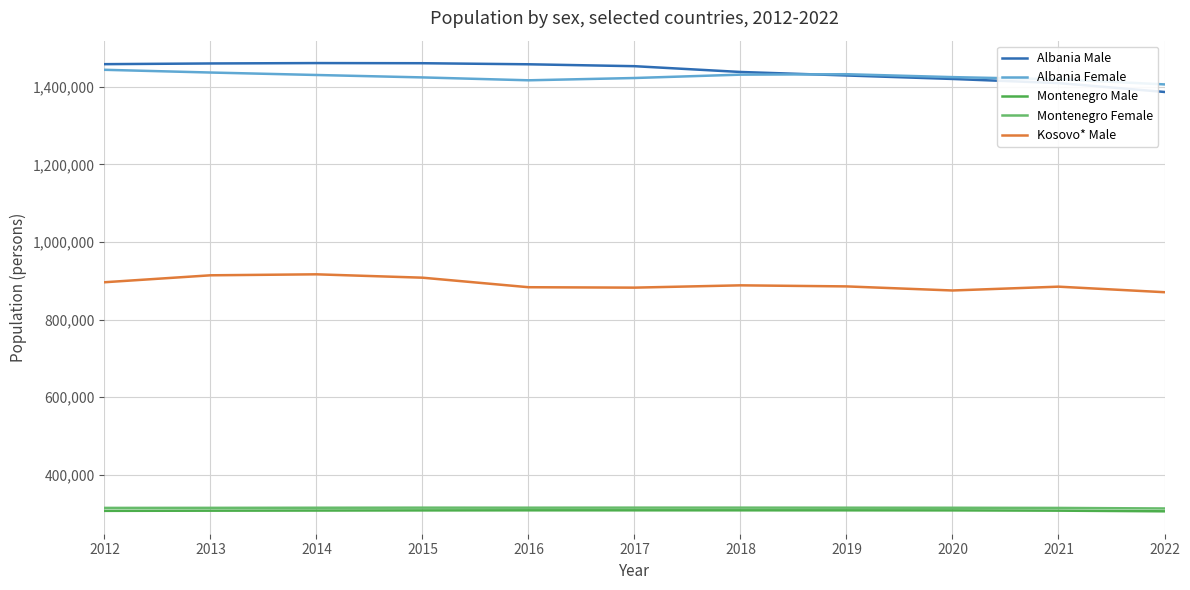

What is the difference between the Montenegro Male values at 2014 and 2018?

586